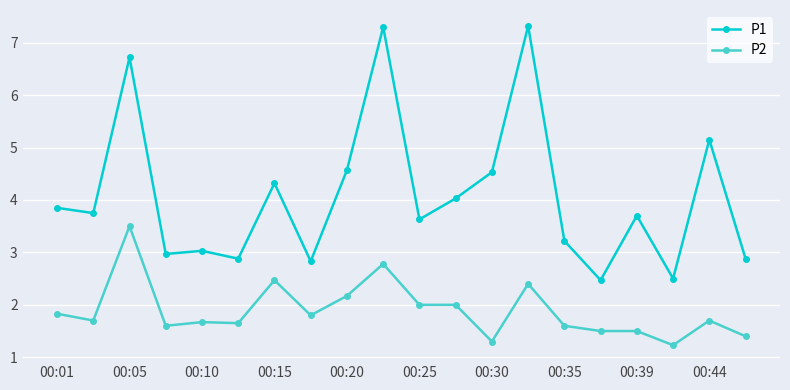

Rank the series by their maximum value, from highest to lowest.

P1, P2